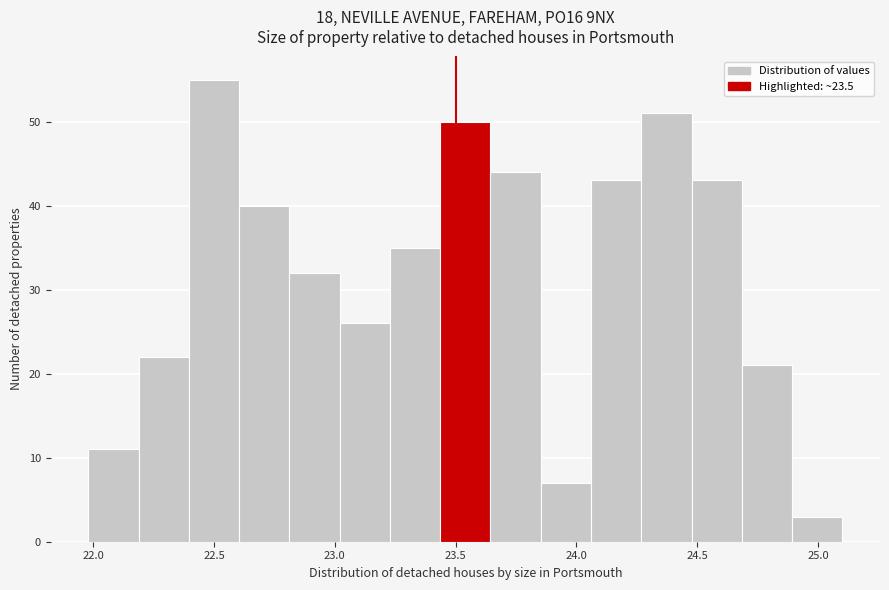

Over which range of the x-axis is the bar tallest?

22.40 to 22.60